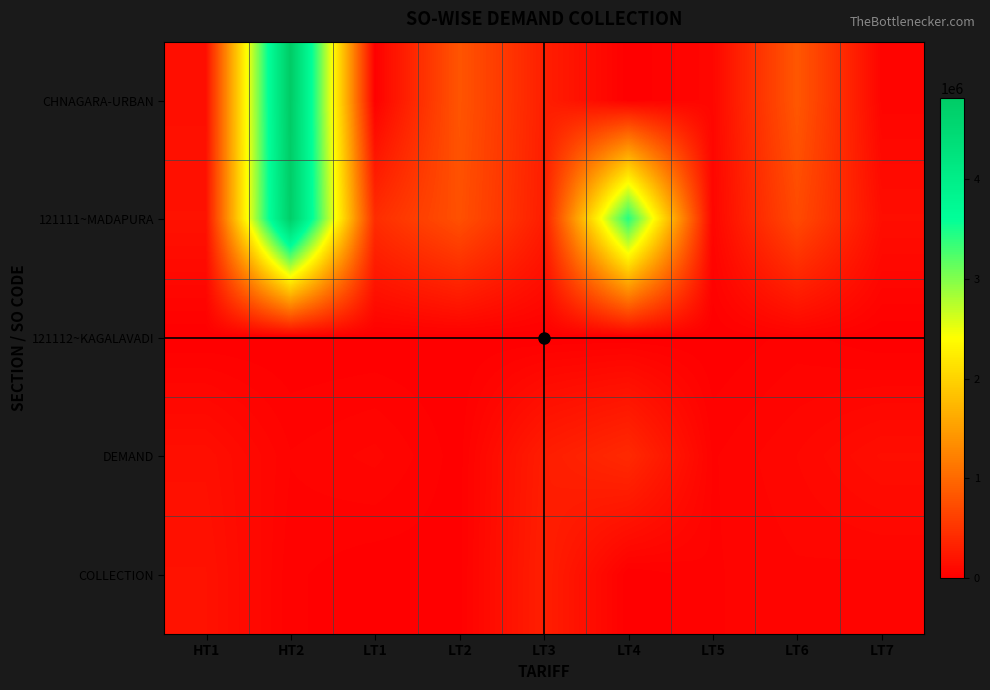

At which category is the sum across all series the highest?

HT2